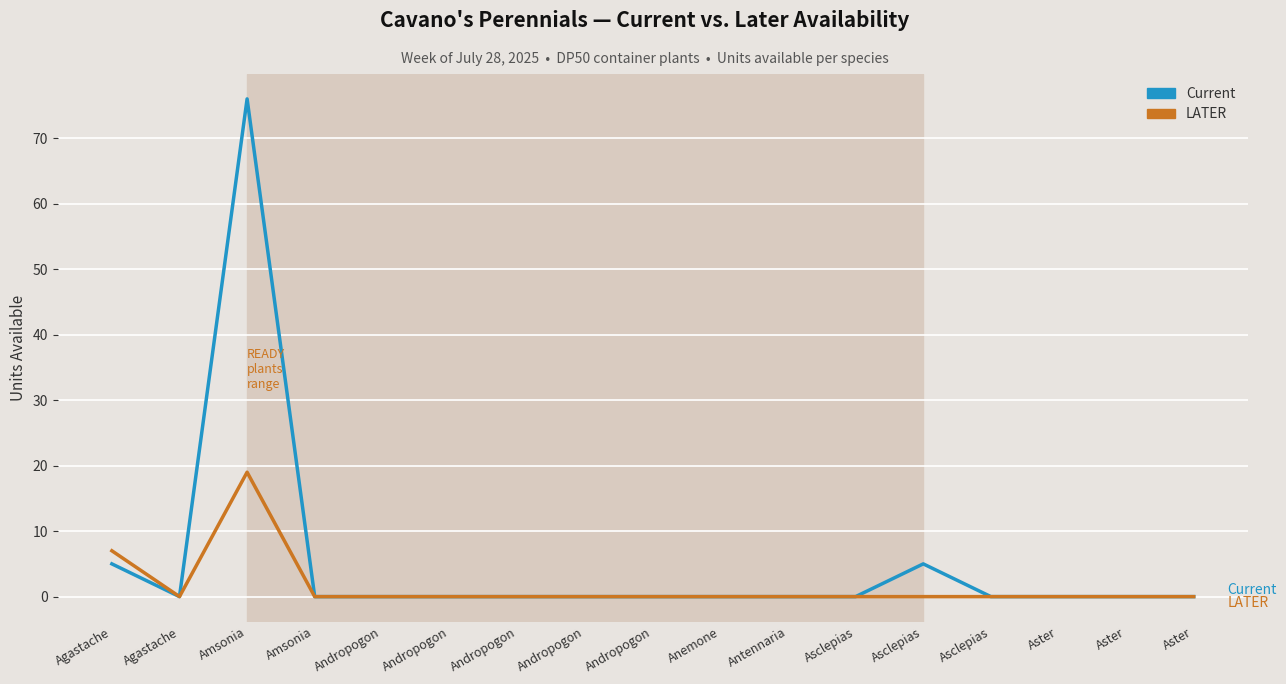

Which series has the largest range (max minus min)?

Current